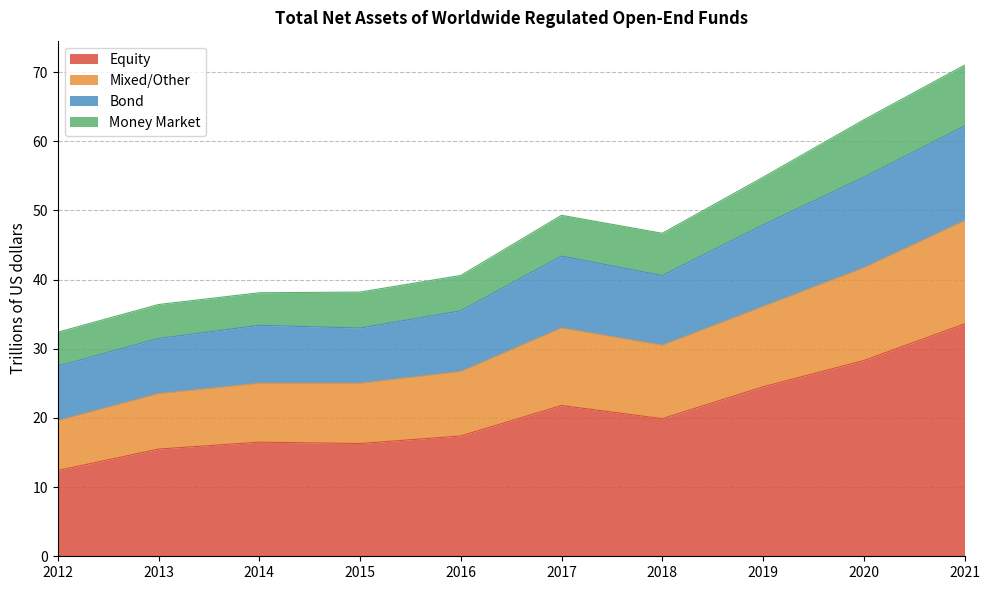

What is the approximate value of Equity at 2017?

21.8